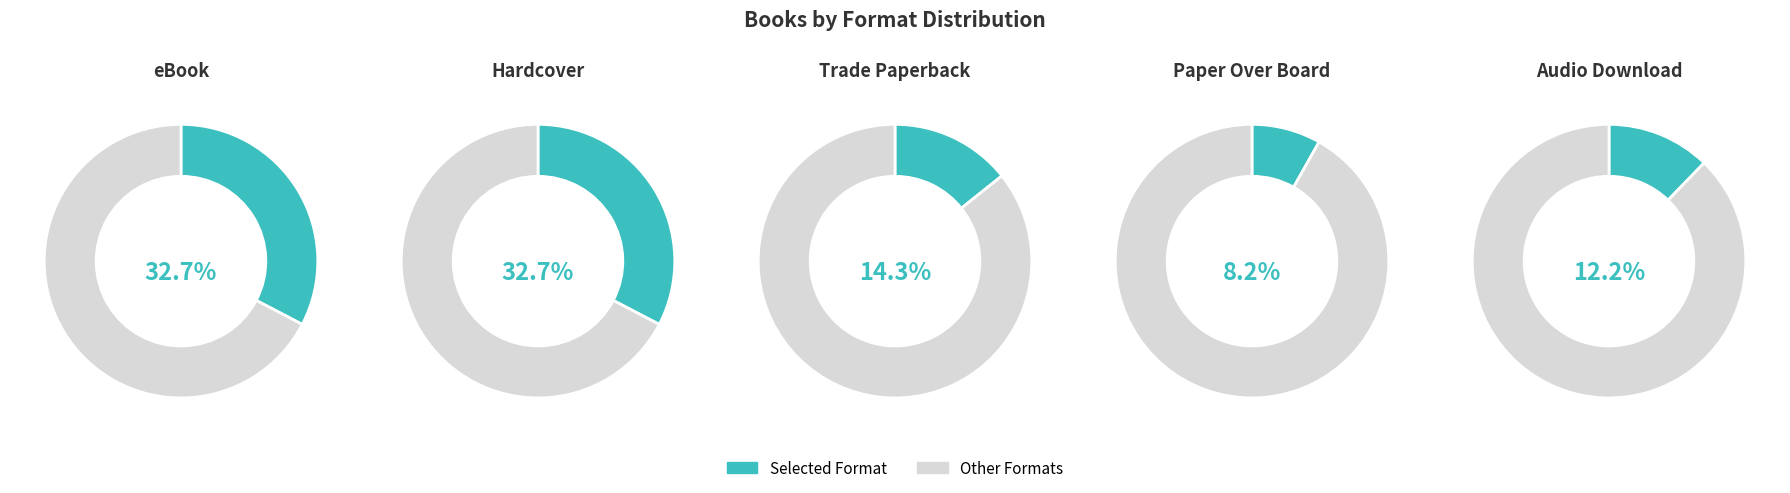

Do Hardcover and Other together represent more than half of the pie?

No